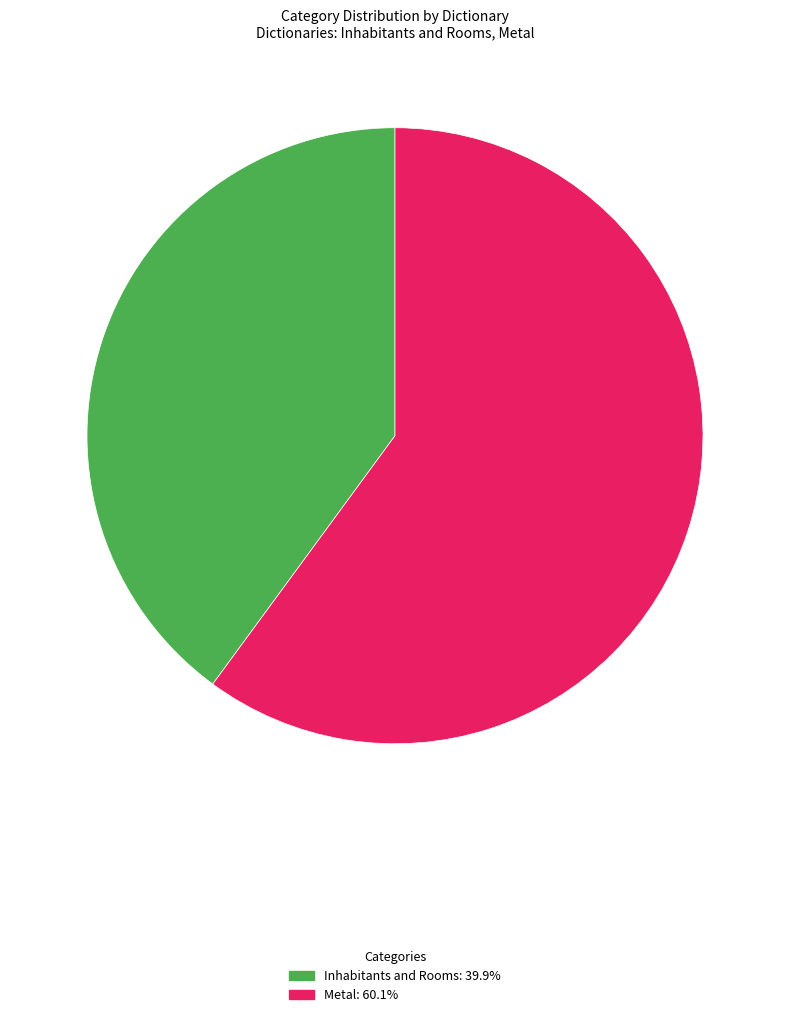

True or false: Metal accounts for 60% of the total.

True